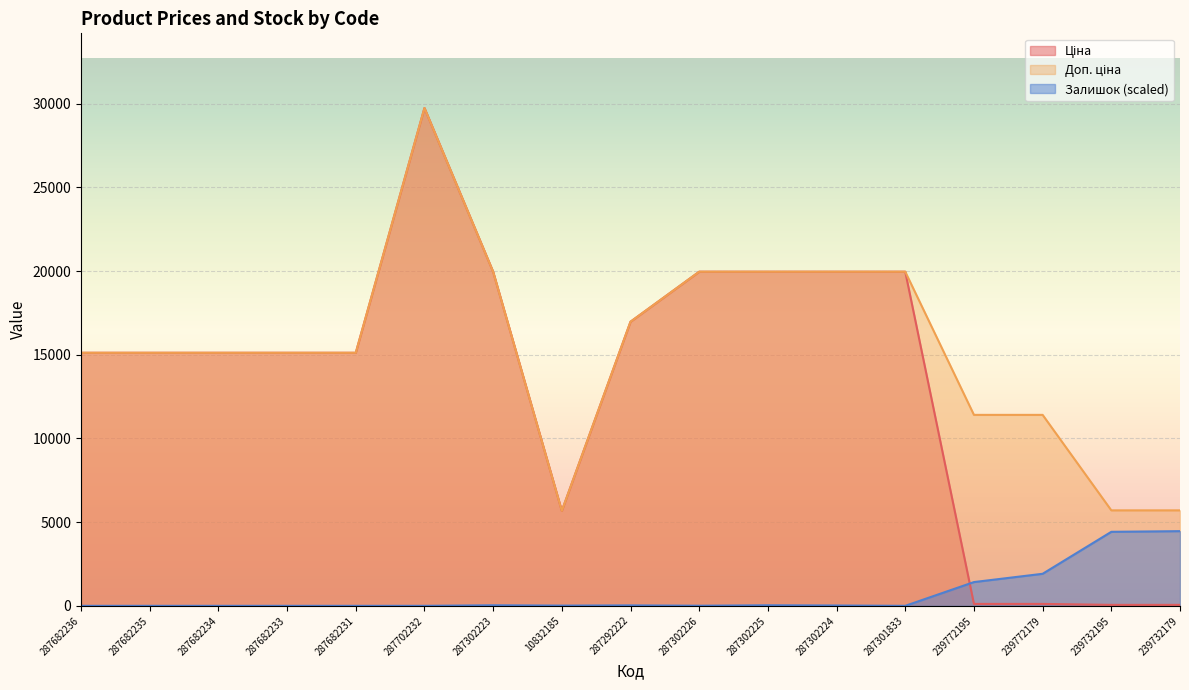

What is the highest value of the Доп. ціна series?

29747.2